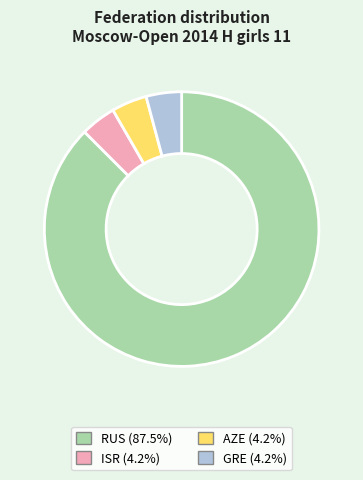

What is the largest slice in the pie chart?

RUS